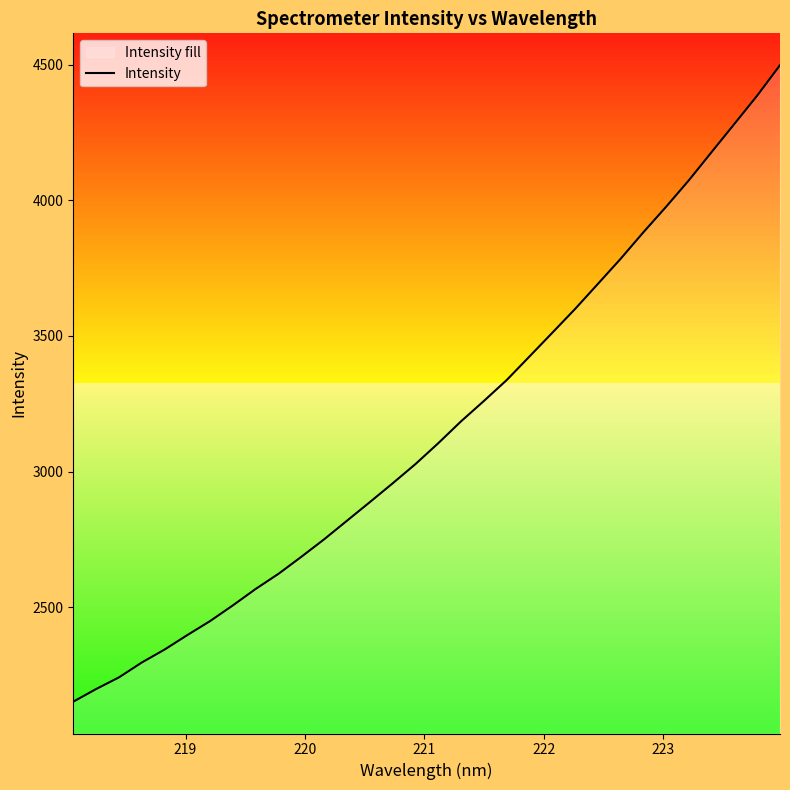

What is the lowest value of the Intensity series?

2152.5